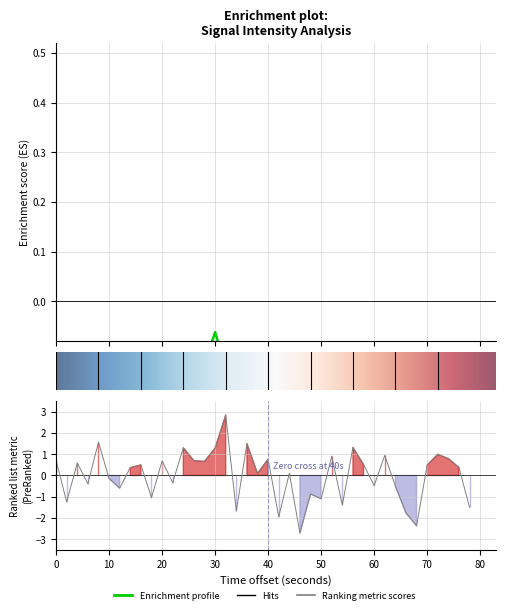

How many interior local peaks (higher than both neighbors) does the data have?

14